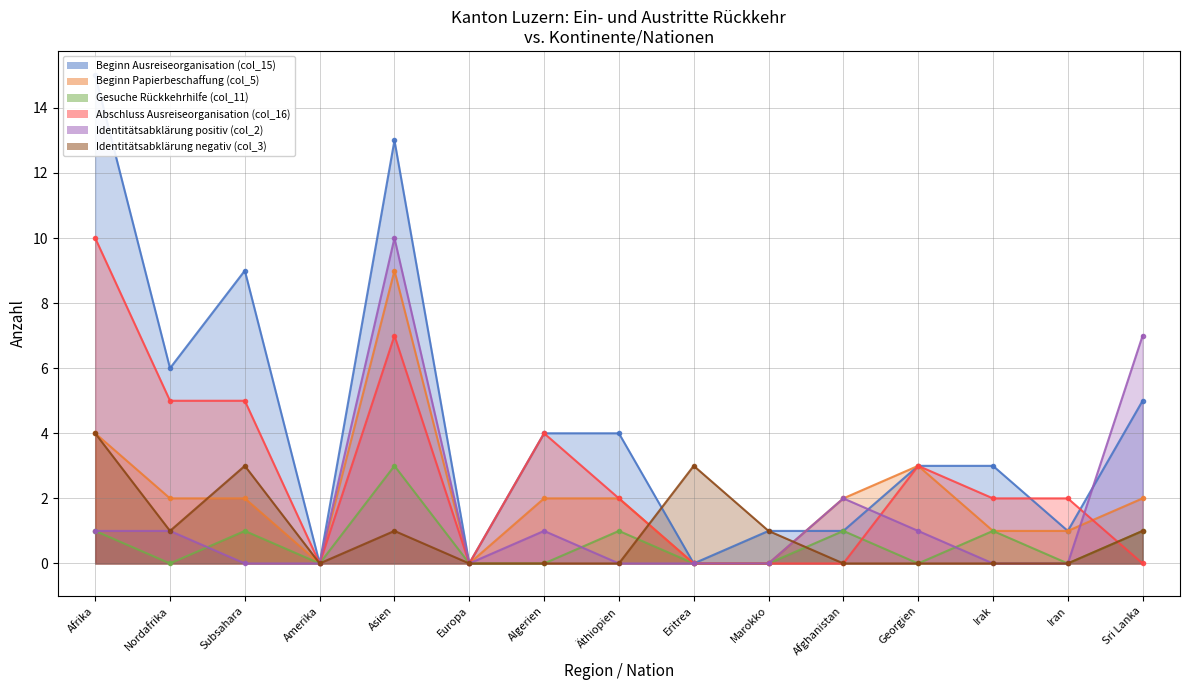

Which series has the largest range (max minus min)?

Beginn Ausreiseorganisation (col_15)